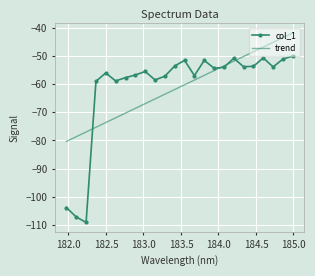

Which series has the largest range (max minus min)?

col_1